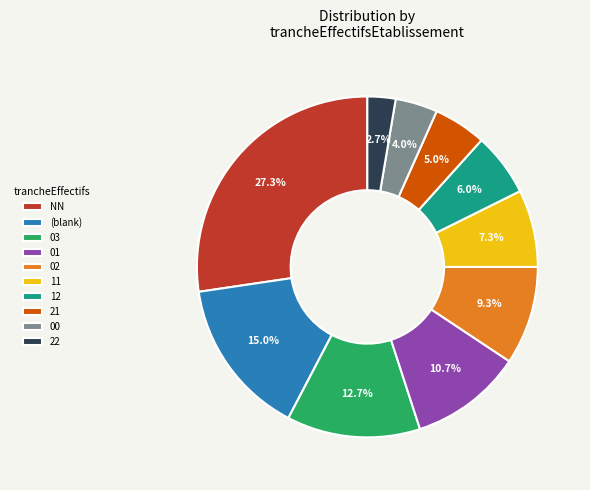

Between 12 and 22, which is larger?

12